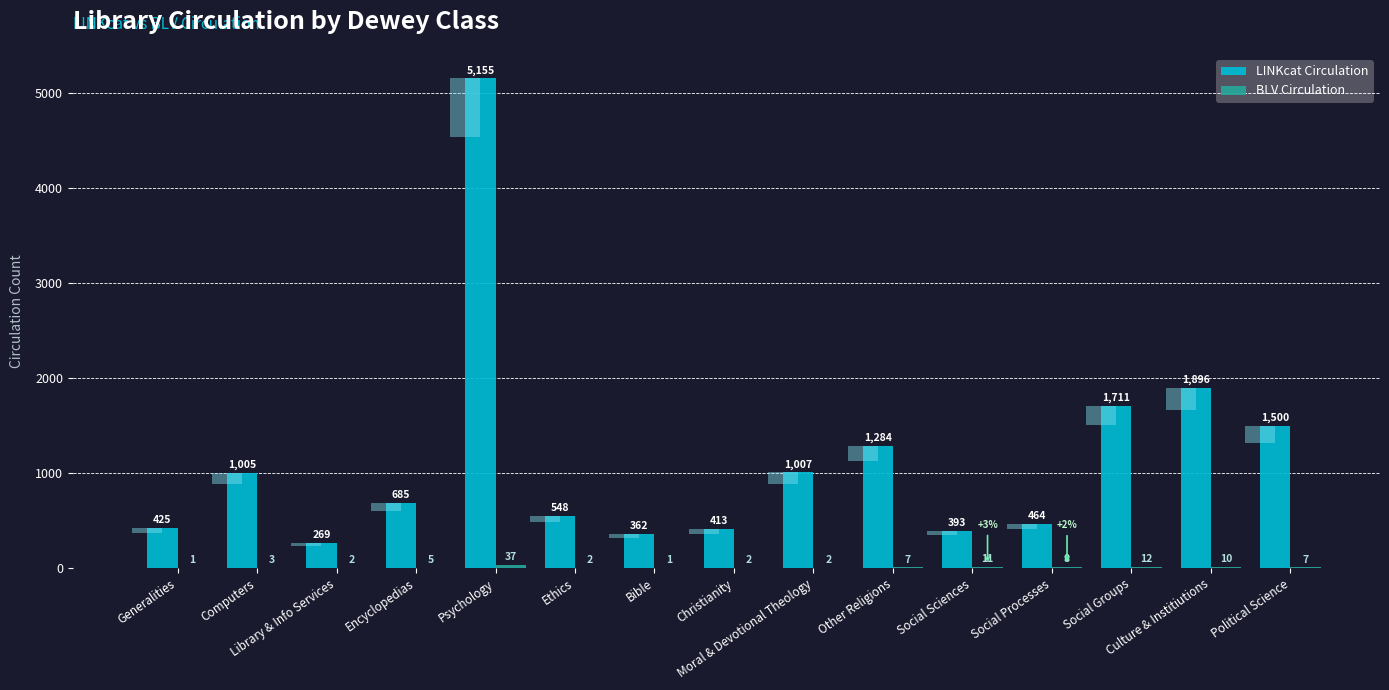

What is the value of the BLV Circulation bar at the 2nd from the left?

3